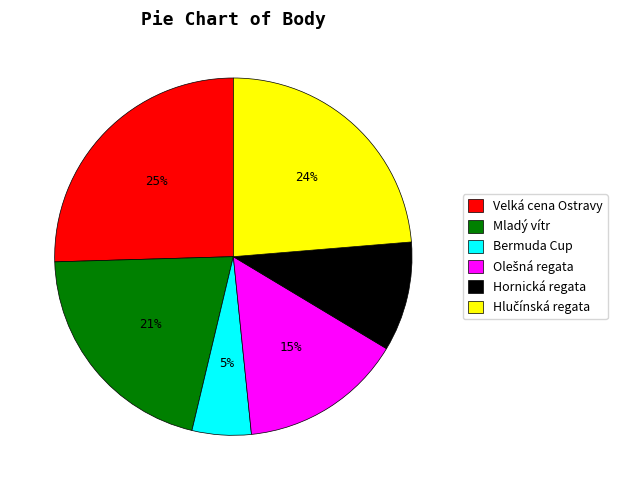

Is it true that Bermuda Cup is 5% of the pie?

True